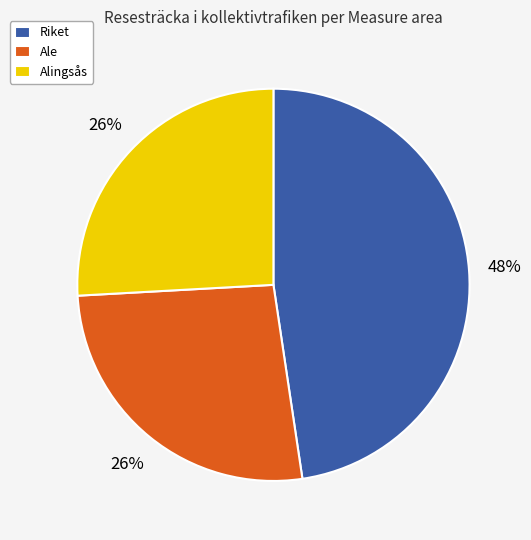

What is the ratio of the value at Riket to the value at Ale?

1.8